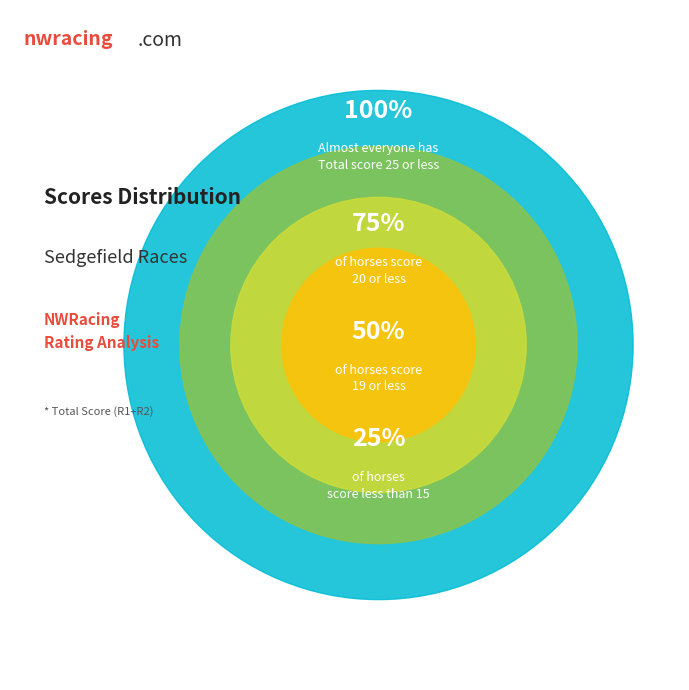

Count the number of slices in the pie.

4